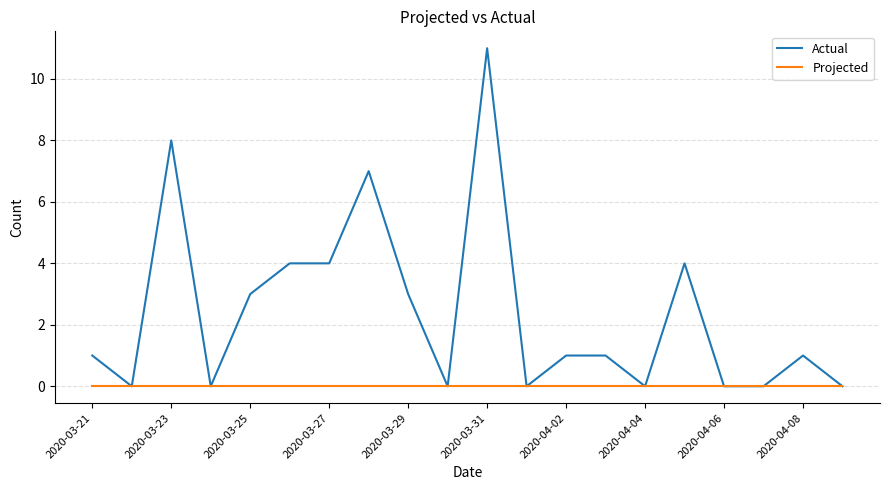

Which series has the largest range (max minus min)?

Actual